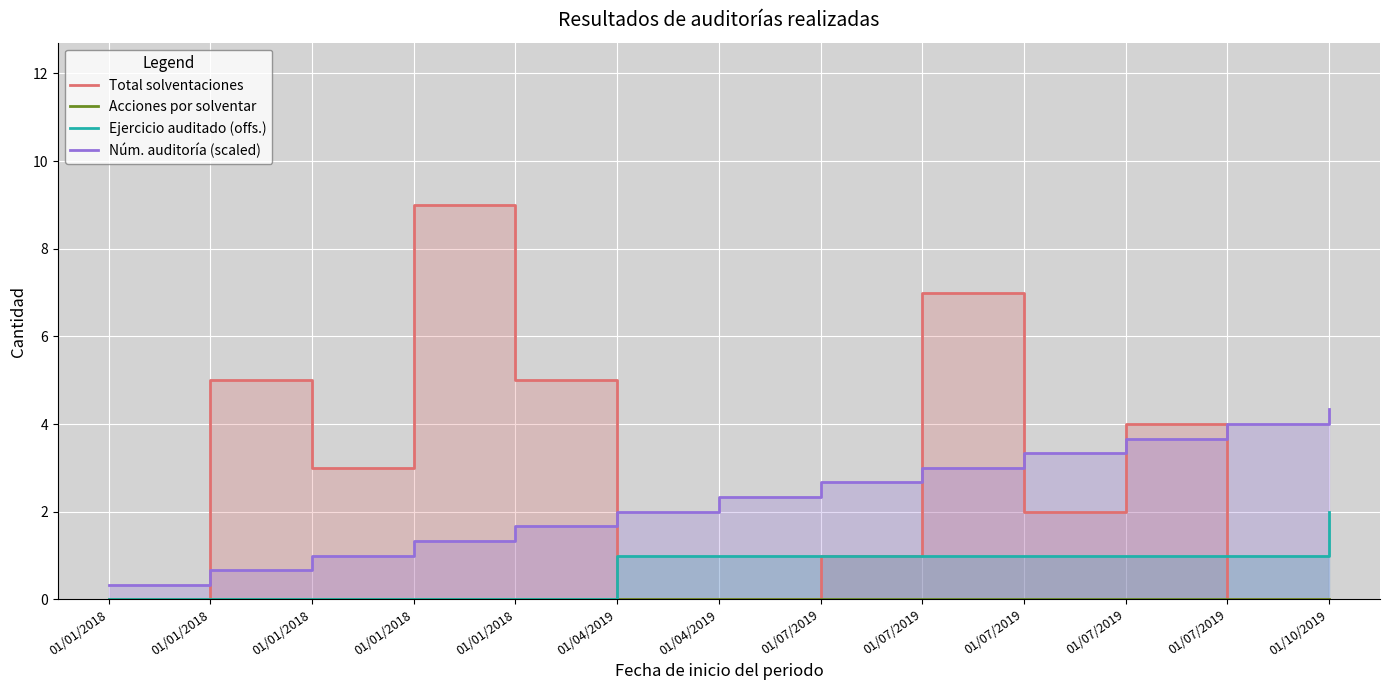

What is the total value across all series at 01/01/2018?

0.3